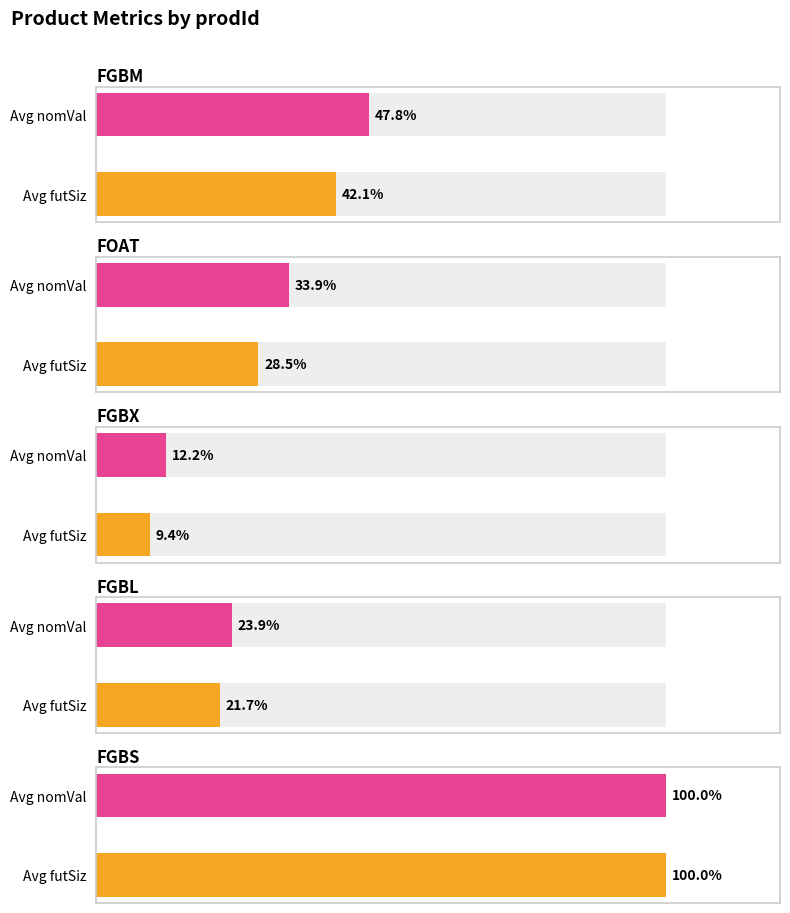

How many bars are there in total?

10